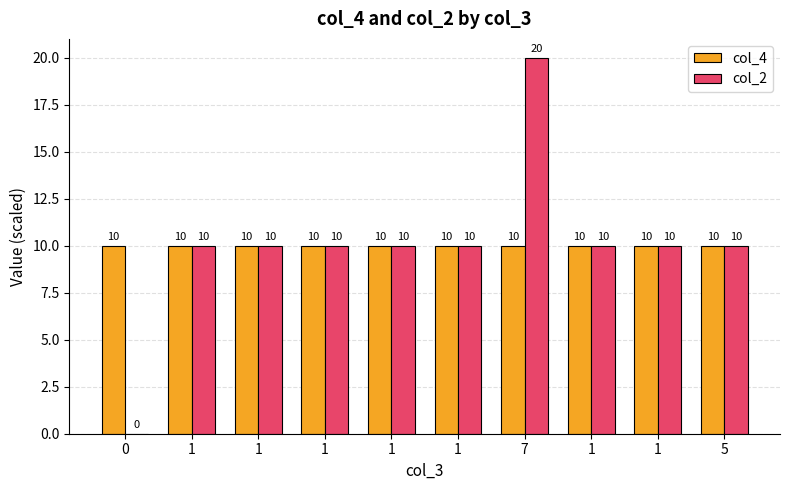

What is the maximum value shown in the chart?

20